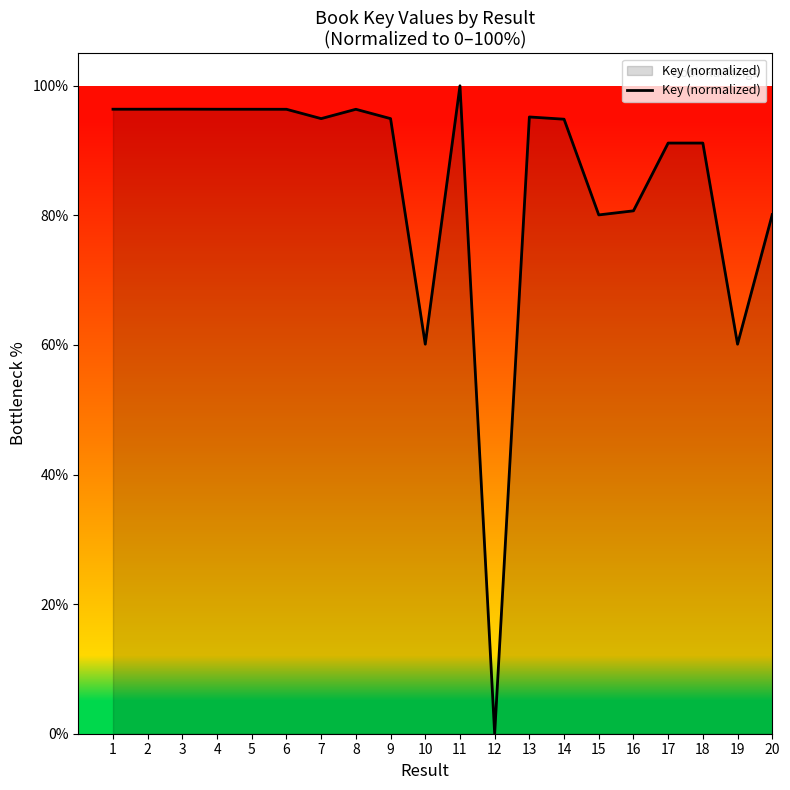

Which label corresponds to the largest value in the chart?

11